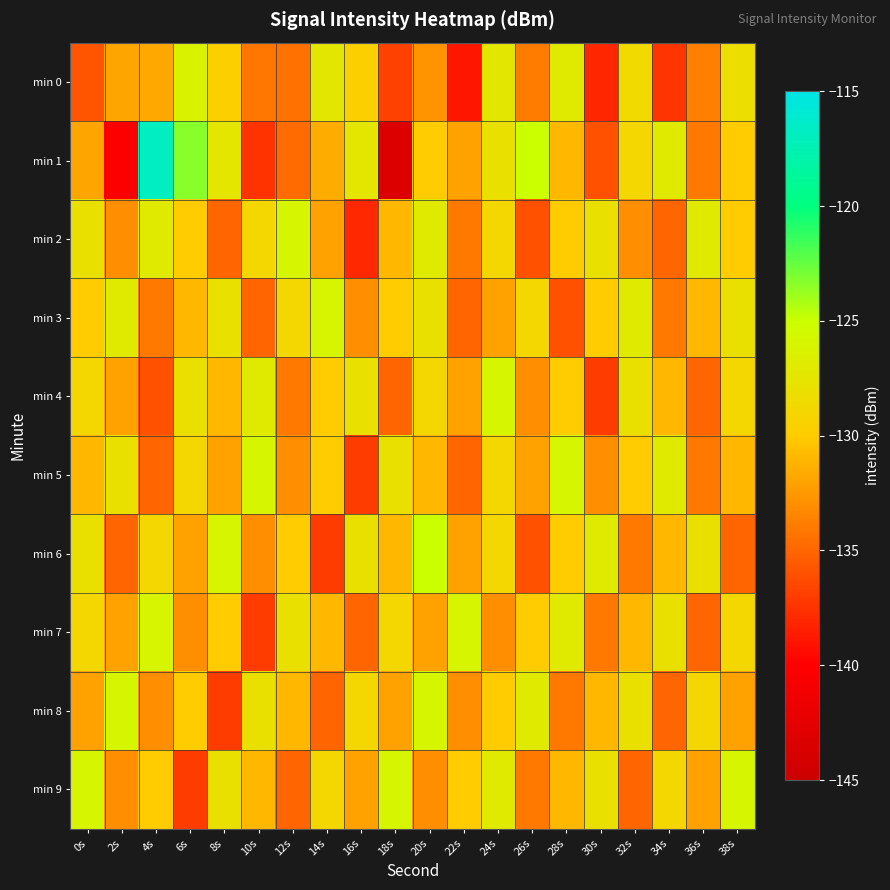

At which category is the sum across all series the highest?

24s